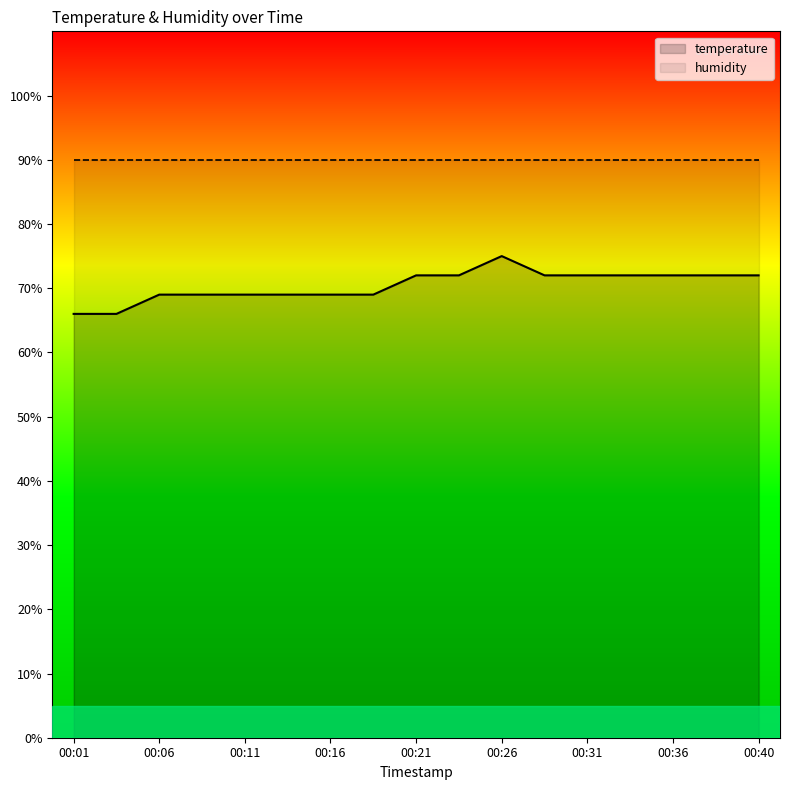

What is the value of the 11th point from the left?

75.0